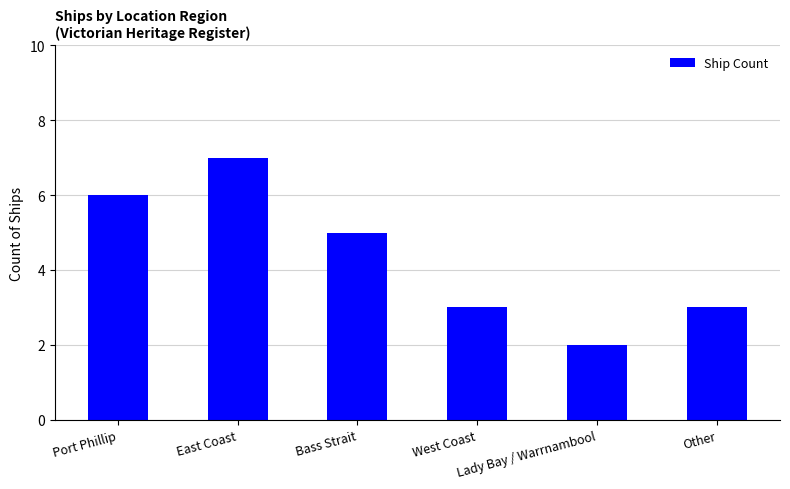

What is the difference between the maximum and second lowest values?

4